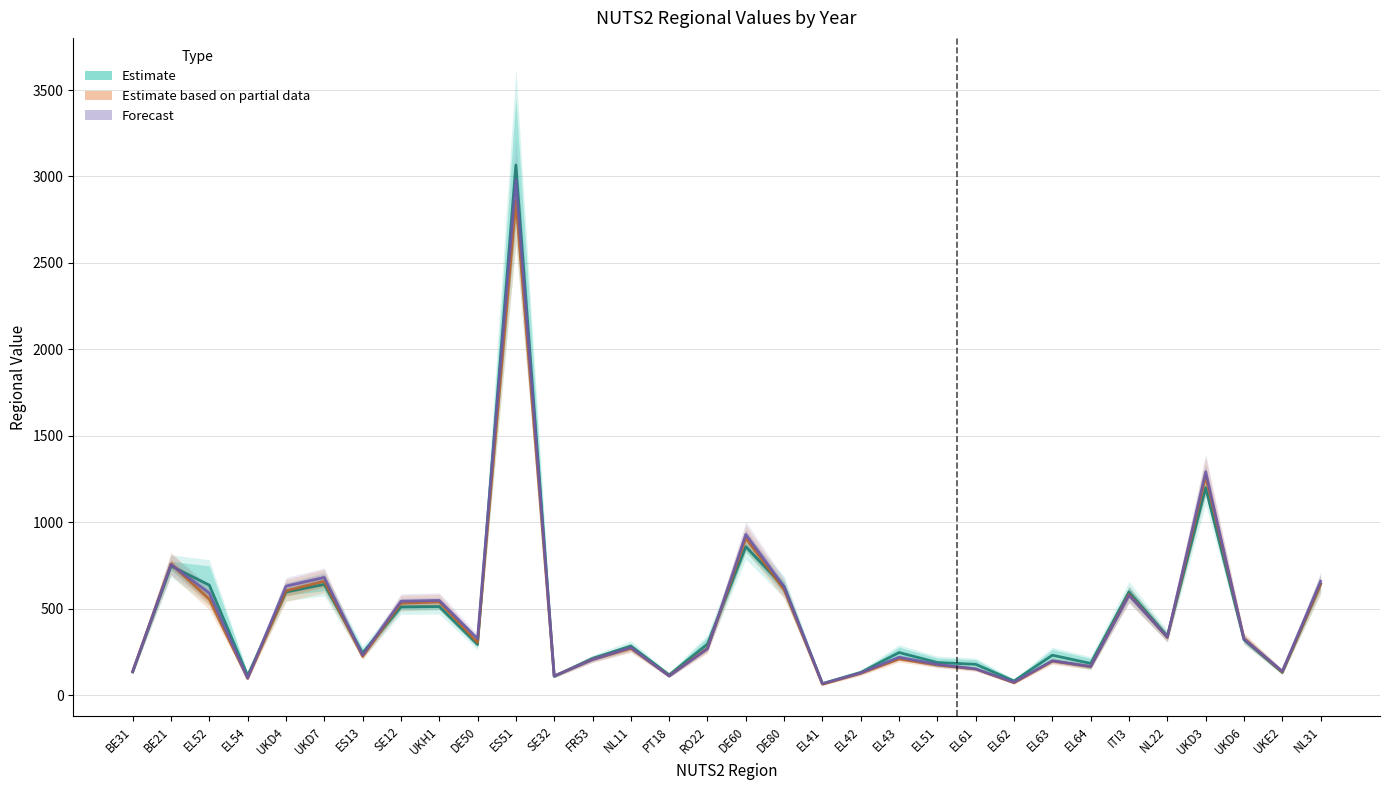

In Estimate, how many points are higher than both neighbors (excluding endpoints)?

10